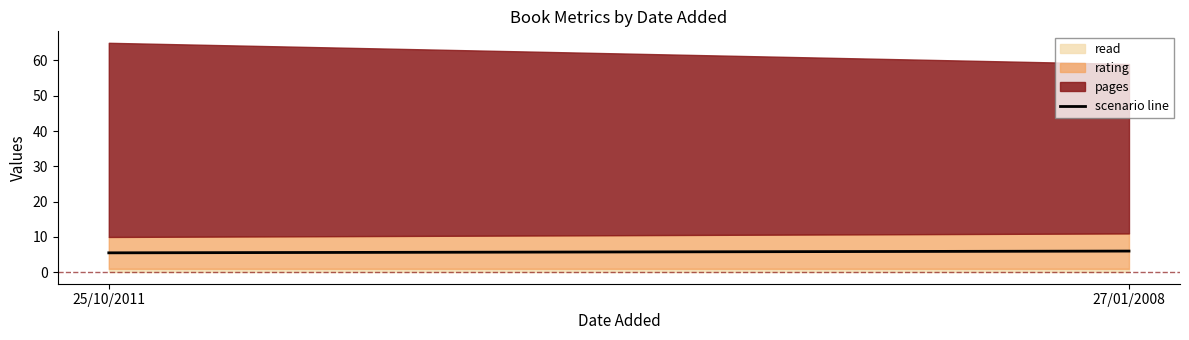

How many lines are shown in the chart?

3